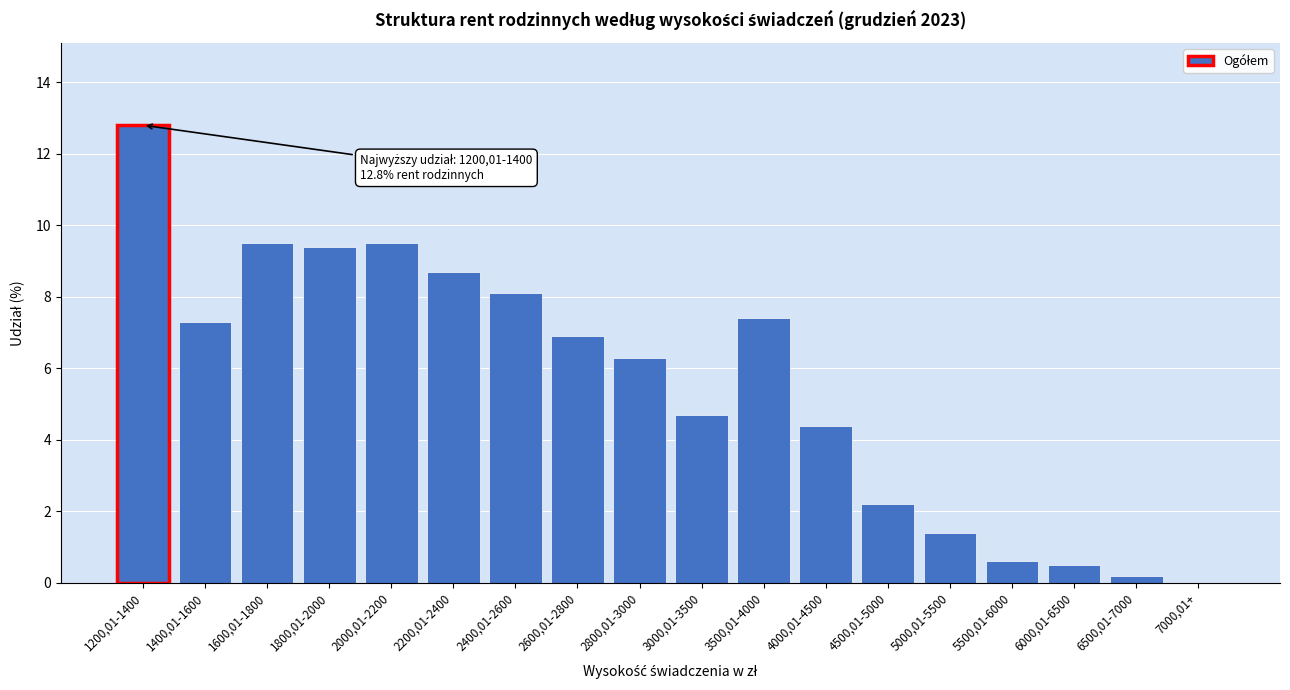

Reading right to left, extract all data points from this chart.

7000,01+=0.0	6500,01-7000=0.2	6000,01-6500=0.5	5500,01-6000=0.6	5000,01-5500=1.4	4500,01-5000=2.2	4000,01-4500=4.4	3500,01-4000=7.4	3000,01-3500=4.7	2800,01-3000=6.3	2600,01-2800=6.9	2400,01-2600=8.1	2200,01-2400=8.7	2000,01-2200=9.5	1800,01-2000=9.4	1600,01-1800=9.5	1400,01-1600=7.3	1200,01-1400=12.8